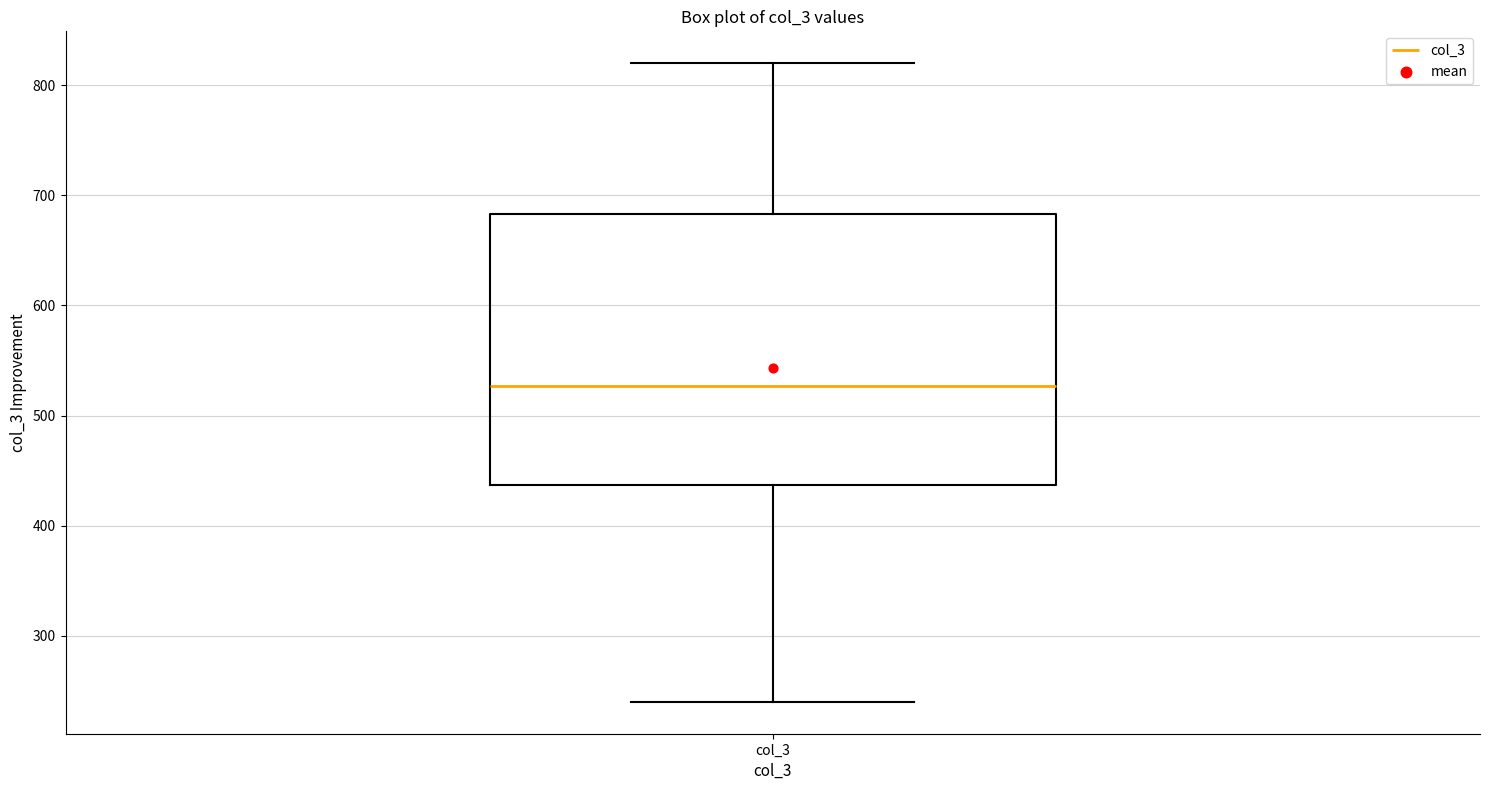

Transcribe this box plot: give where the median line is, the range the box spans, and where the two whiskers end, as read against the y-axis. The values are not printed on the chart, so give them approximately, as read against the axis.

median 530, box 440 to 680, whiskers 240 to 820